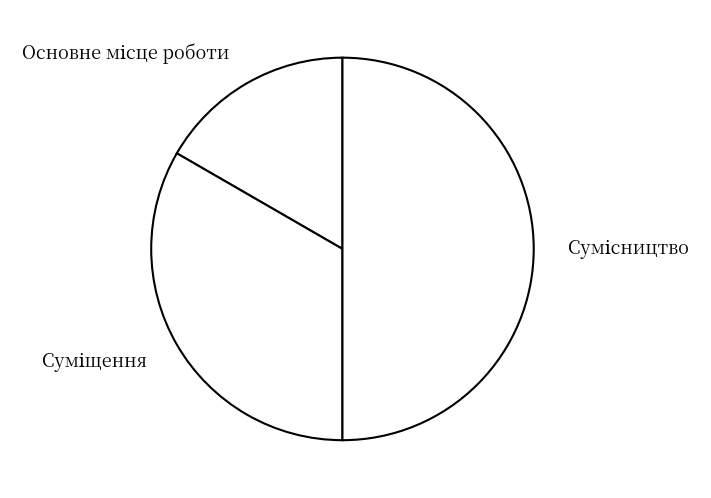

Is the sum of Основне місце роботи and Суміщення greater than half?

No